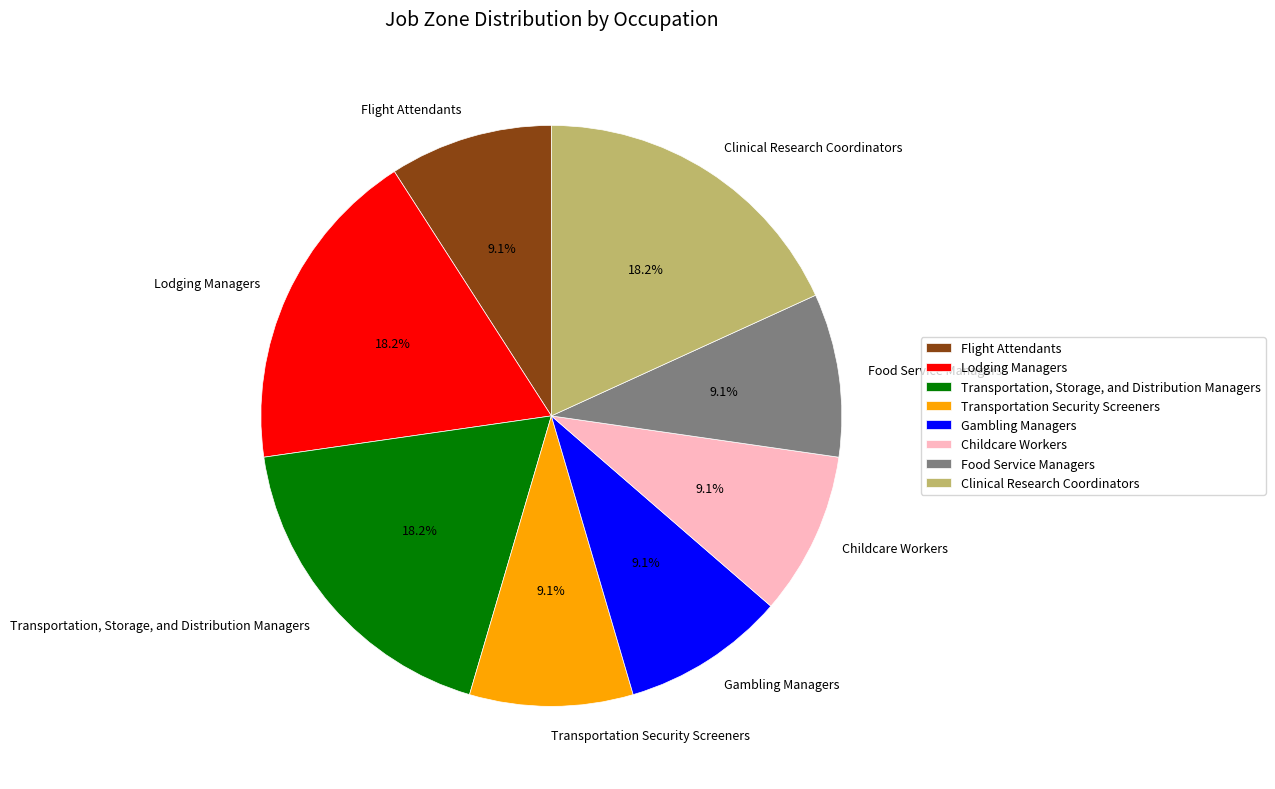

What percentage is the Childcare Workers slice, to the nearest percent?

9%